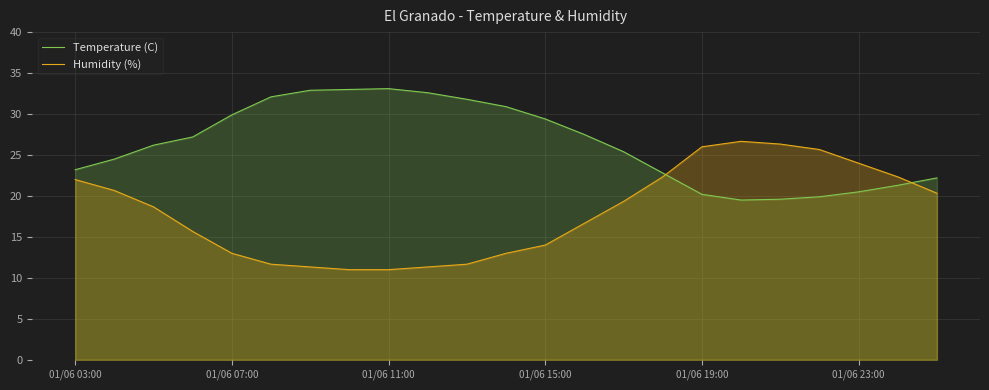

What is the approximate value of Humidity (%) at 01/06 19:00?

26.0